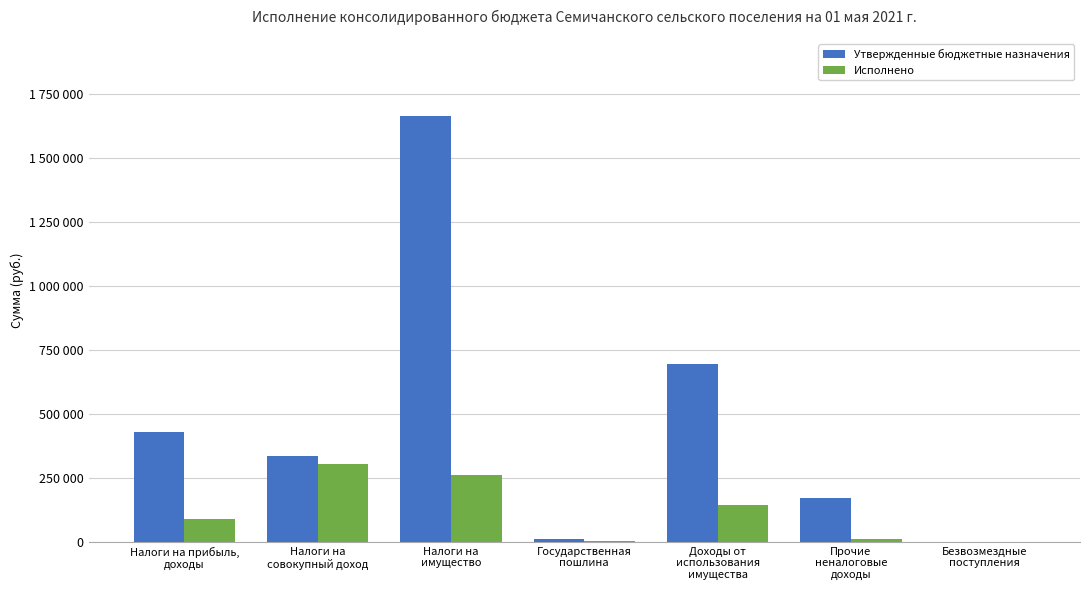

True or false: Утвержденные бюджетные назначения has a value of 14384.9 at Государственная
пошлина.

False